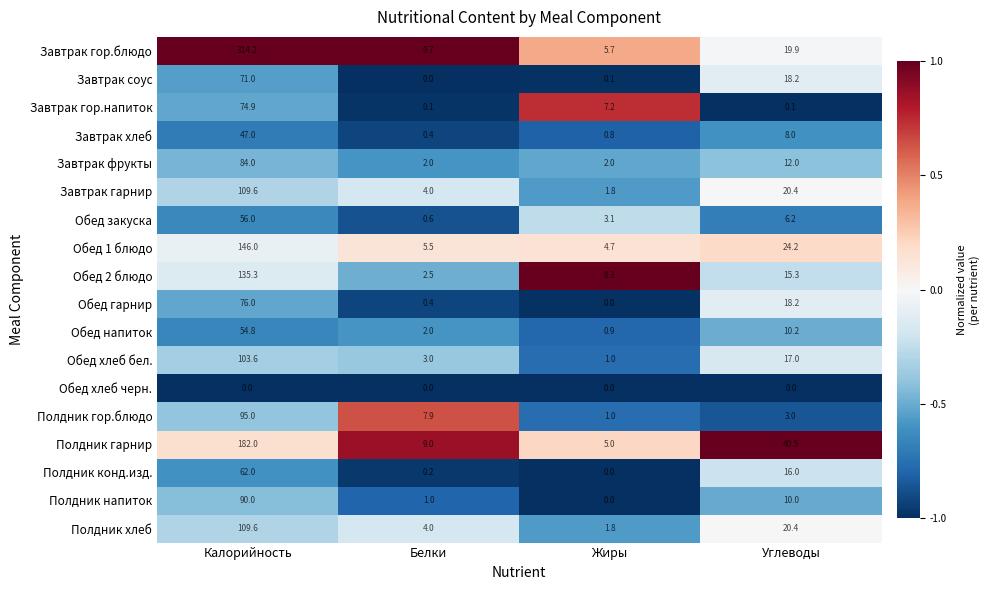

Which series has the largest range (max minus min)?

Завтрак гор.блюдо